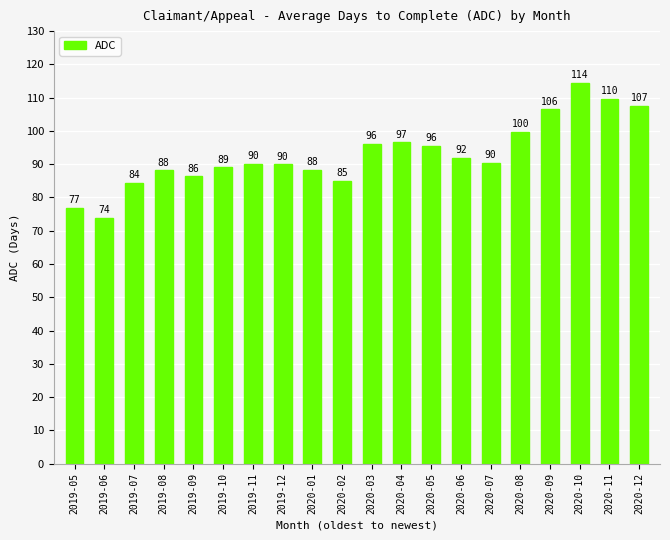

What is the minimum value shown in the chart?

73.8